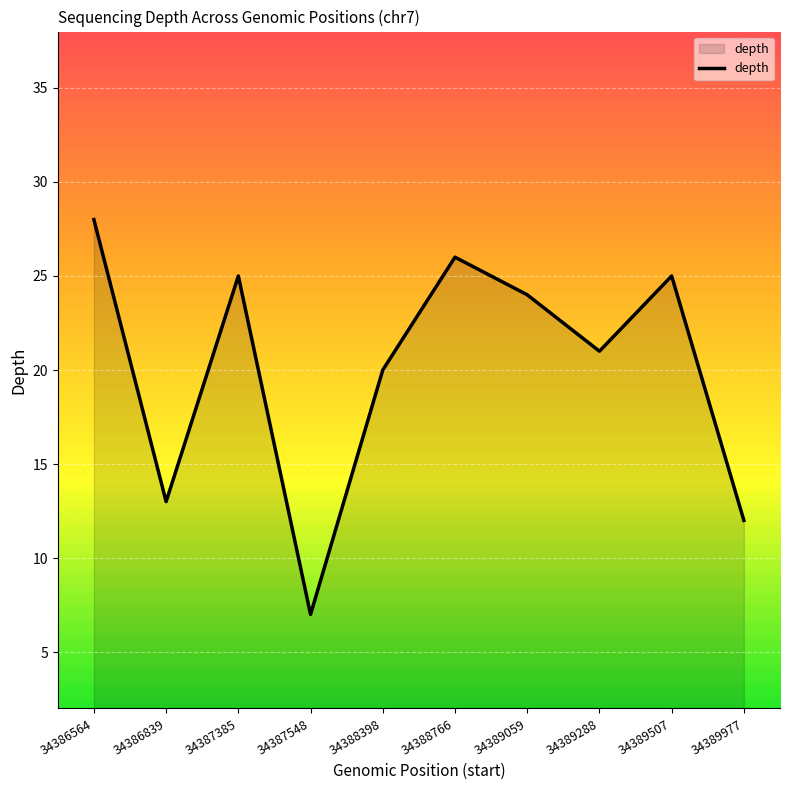

Which label corresponds to the largest value in the chart?

34386564